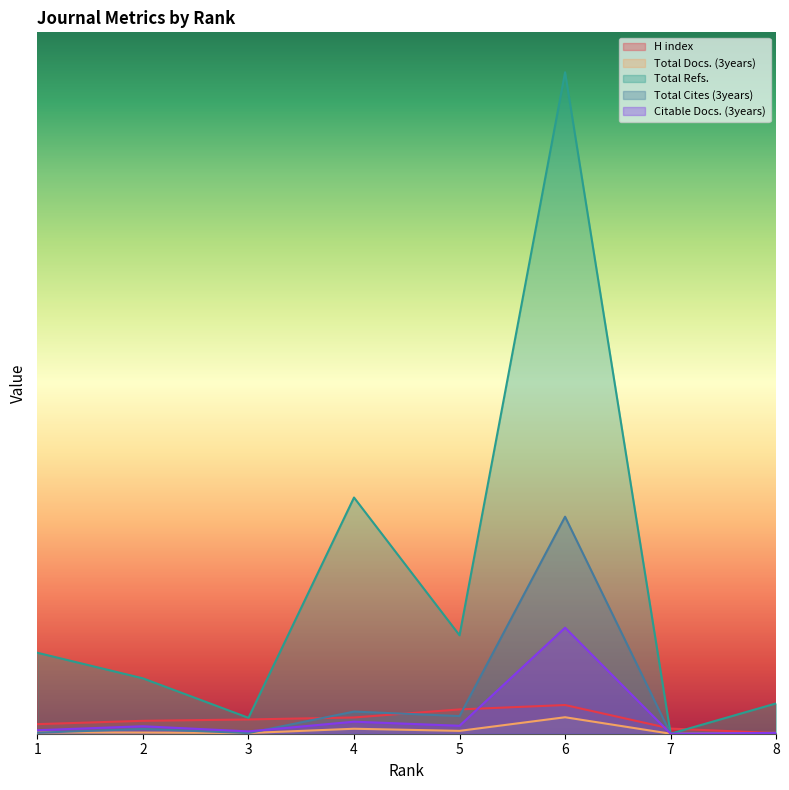

At how many categories does at least one series exceed 3161?

2